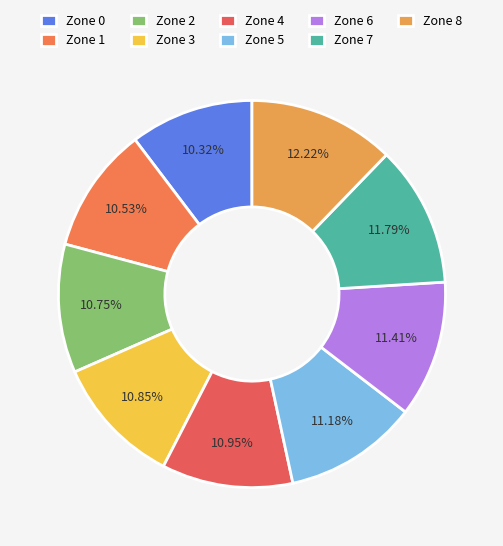

Combined, what portion of the pie is Zone 0 and Zone 5?

21.5%